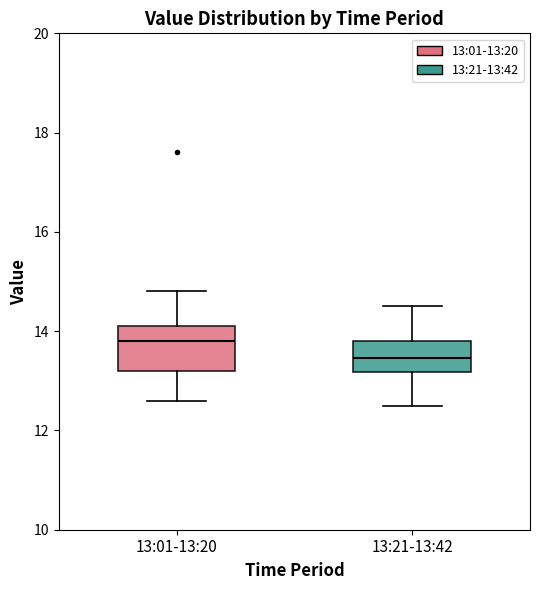

Reading left to right, read every box against the y-axis: the position of its median line, the range the box covers, and the ends of its whiskers. The values are not printed on the chart, so give them approximately, as read against the axis.

13:01-13:20: median 13.8, box 13.2 to 14.2, whiskers 12.6 to 14.8
13:21-13:42: median 13.4, box 13.2 to 13.8, whiskers 12.6 to 14.6